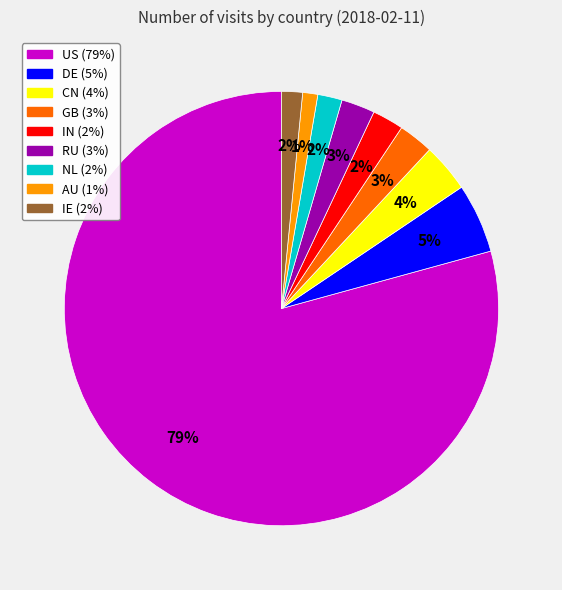

To the nearest percent, what is the average slice percentage?

11%